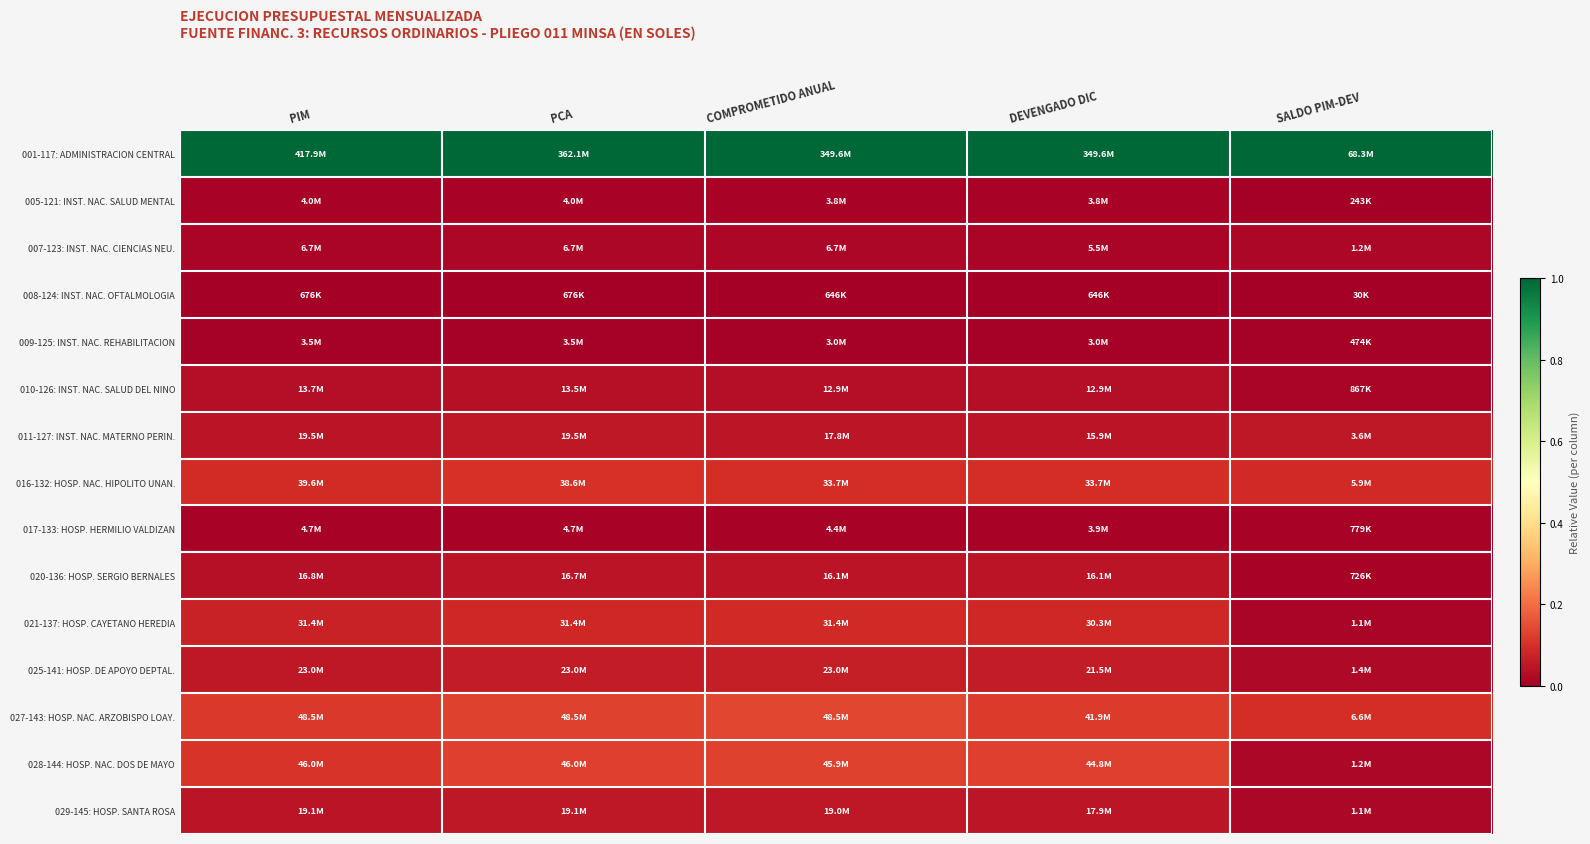

Reading left to right, transcribe all the data shown in this chart.

001-117: ADMINISTRACION CENTRAL: PIM=1.0	PCA=1.0	COMPROMETIDO ANUAL=1.0	DEVENGADO DIC=1.0	SALDO PIM-DEV=1.0
005-121: INST. NAC. SALUD MENTAL: PIM=0.0	PCA=0.0	COMPROMETIDO ANUAL=0.0	DEVENGADO DIC=0.0	SALDO PIM-DEV=0.0
007-123: INST. NAC. CIENCIAS NEU.: PIM=0.0	PCA=0.0	COMPROMETIDO ANUAL=0.0	DEVENGADO DIC=0.0	SALDO PIM-DEV=0.0
008-124: INST. NAC. OFTALMOLOGIA: PIM=0.0	PCA=0.0	COMPROMETIDO ANUAL=0.0	DEVENGADO DIC=0.0	SALDO PIM-DEV=0.0
009-125: INST. NAC. REHABILITACION: PIM=0.0	PCA=0.0	COMPROMETIDO ANUAL=0.0	DEVENGADO DIC=0.0	SALDO PIM-DEV=0.0
010-126: INST. NAC. SALUD DEL NINO: PIM=0.0	PCA=0.0	COMPROMETIDO ANUAL=0.0	DEVENGADO DIC=0.0	SALDO PIM-DEV=0.0
011-127: INST. NAC. MATERNO PERIN.: PIM=0.0	PCA=0.1	COMPROMETIDO ANUAL=0.0	DEVENGADO DIC=0.0	SALDO PIM-DEV=0.1
016-132: HOSP. NAC. HIPOLITO UNAN.: PIM=0.1	PCA=0.1	COMPROMETIDO ANUAL=0.1	DEVENGADO DIC=0.1	SALDO PIM-DEV=0.1
017-133: HOSP. HERMILIO VALDIZAN: PIM=0.0	PCA=0.0	COMPROMETIDO ANUAL=0.0	DEVENGADO DIC=0.0	SALDO PIM-DEV=0.0
020-136: HOSP. SERGIO BERNALES: PIM=0.0	PCA=0.0	COMPROMETIDO ANUAL=0.0	DEVENGADO DIC=0.0	SALDO PIM-DEV=0.0
021-137: HOSP. CAYETANO HEREDIA: PIM=0.1	PCA=0.1	COMPROMETIDO ANUAL=0.1	DEVENGADO DIC=0.1	SALDO PIM-DEV=0.0
025-141: HOSP. DE APOYO DEPTAL.: PIM=0.1	PCA=0.1	COMPROMETIDO ANUAL=0.1	DEVENGADO DIC=0.1	SALDO PIM-DEV=0.0
027-143: HOSP. NAC. ARZOBISPO LOAY.: PIM=0.1	PCA=0.1	COMPROMETIDO ANUAL=0.1	DEVENGADO DIC=0.1	SALDO PIM-DEV=0.1
028-144: HOSP. NAC. DOS DE MAYO: PIM=0.1	PCA=0.1	COMPROMETIDO ANUAL=0.1	DEVENGADO DIC=0.1	SALDO PIM-DEV=0.0
029-145: HOSP. SANTA ROSA: PIM=0.0	PCA=0.1	COMPROMETIDO ANUAL=0.1	DEVENGADO DIC=0.0	SALDO PIM-DEV=0.0